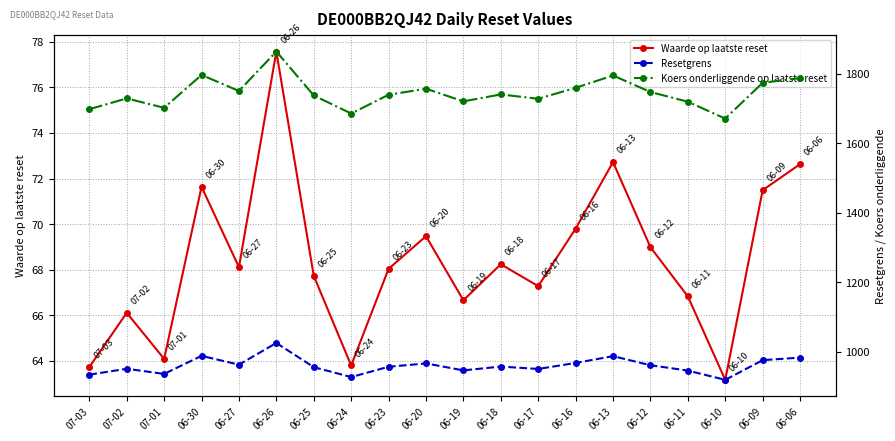

Rank the series by their maximum value, from lowest to highest.

Waarde op laatste reset, Resetgrens, Koers onderliggende op laatste reset